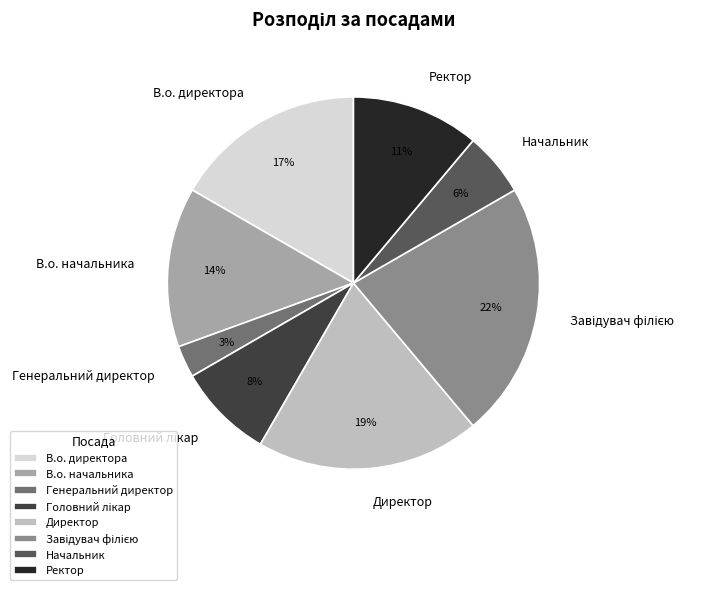

Which category has the smallest portion of the pie?

Генеральний директор